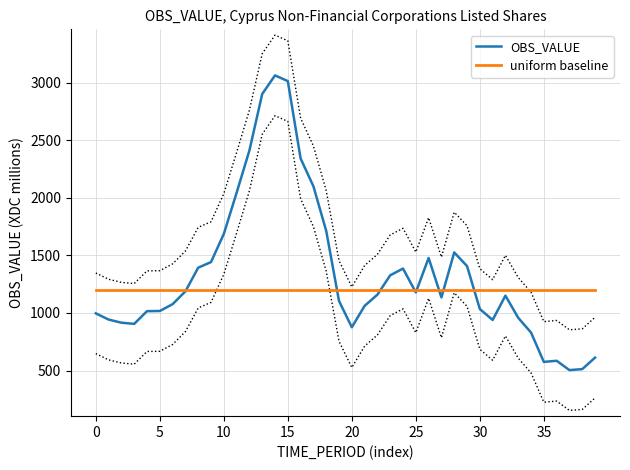

Which series has the widest spread of values?

OBS_VALUE